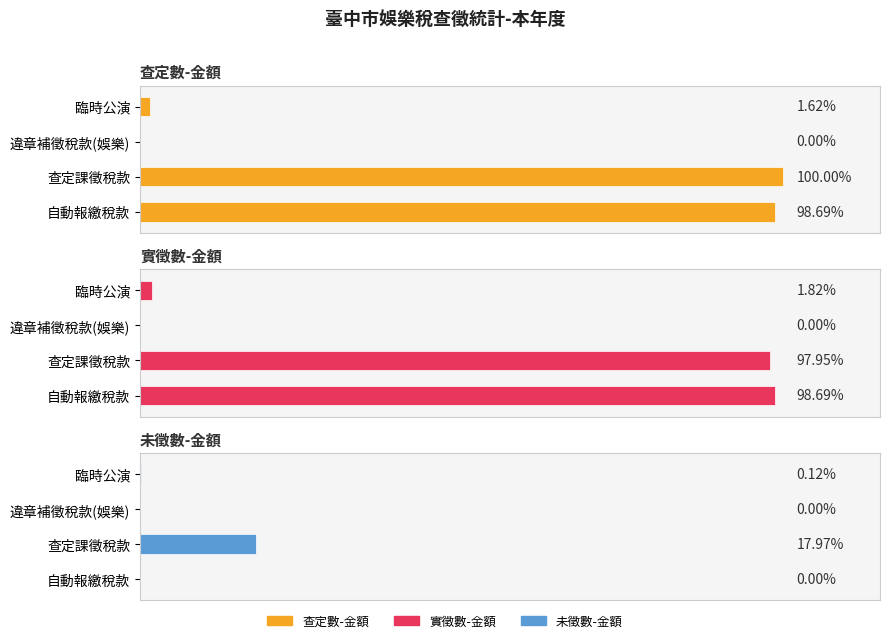

What is the sum of all 實徵數-金額 values?

14320921